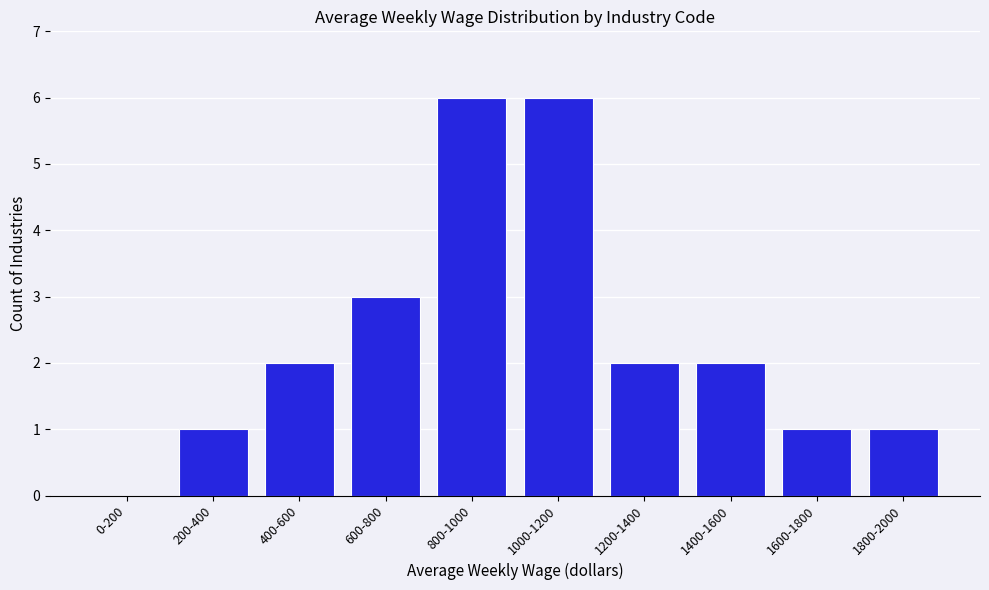

Reading right to left, extract all data points from this chart.

1800-2000=1	1600-1800=1	1400-1600=2	1200-1400=2	1000-1200=6	800-1000=6	600-800=3	400-600=2	200-400=1	0-200=0